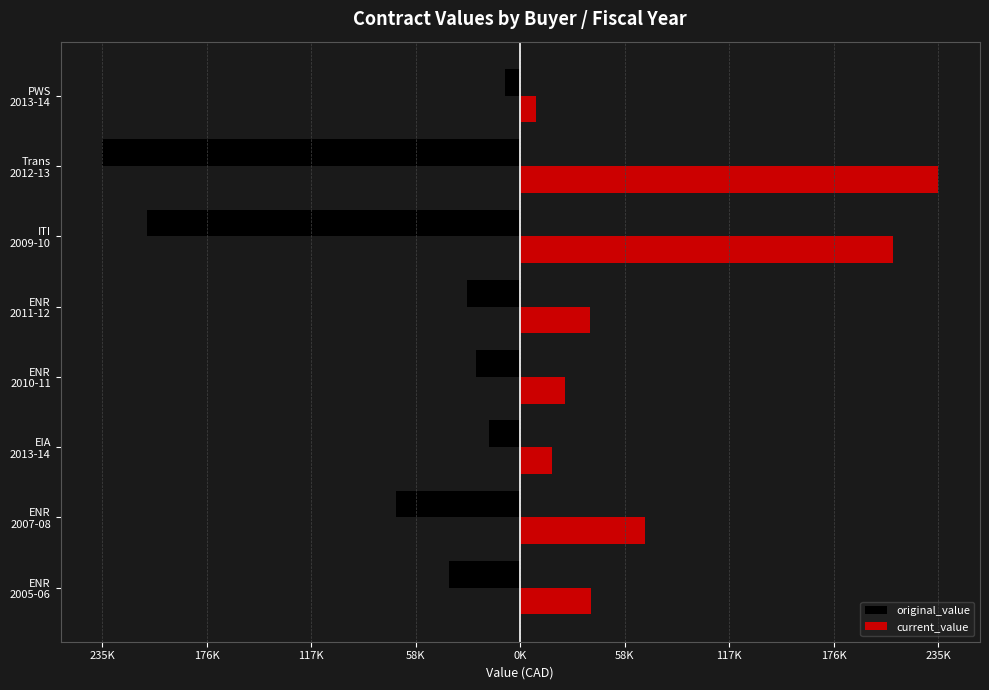

What are all the series names shown in the legend?

original_value, current_value